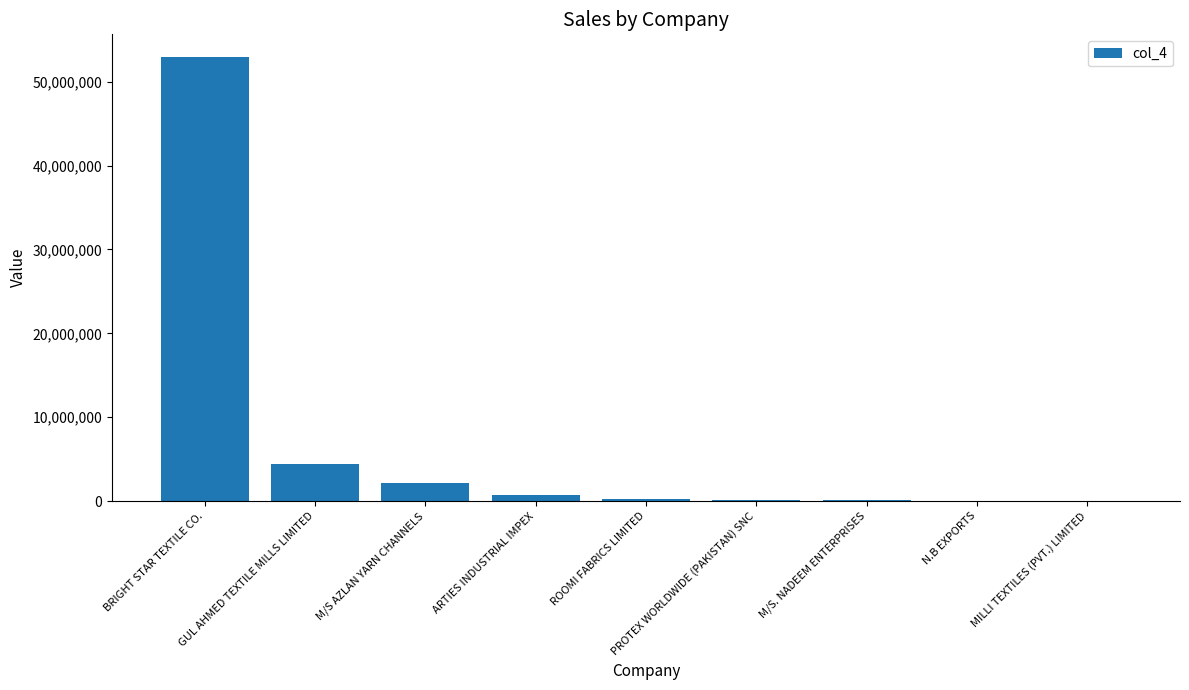

What is the sum of the values at M/S AZLAN YARN CHANNELS and N.B EXPORTS?

2126640.3